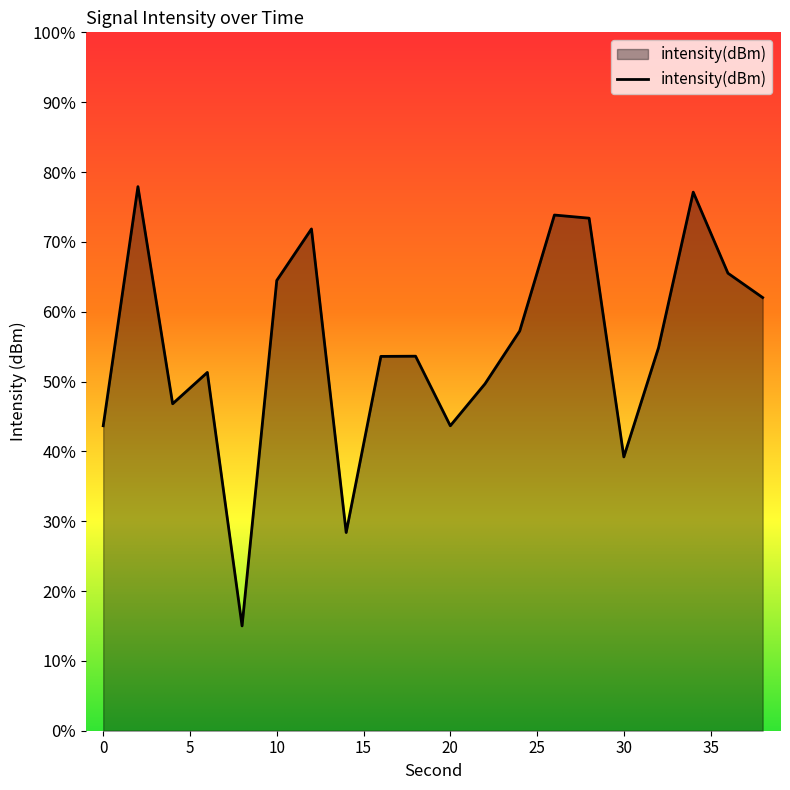

Reading left to right, list all the values displayed in this chart.

0=-129.7	2=-117.7	4=-128.6	6=-127.0	8=-139.7	10=-122.4	12=-119.9	14=-135.1	16=-126.2	18=-126.2	20=-129.7	22=-127.6	24=-125.0	26=-119.2	28=-119.3	30=-131.3	32=-125.8	34=-118.0	36=-122.1	38=-123.3